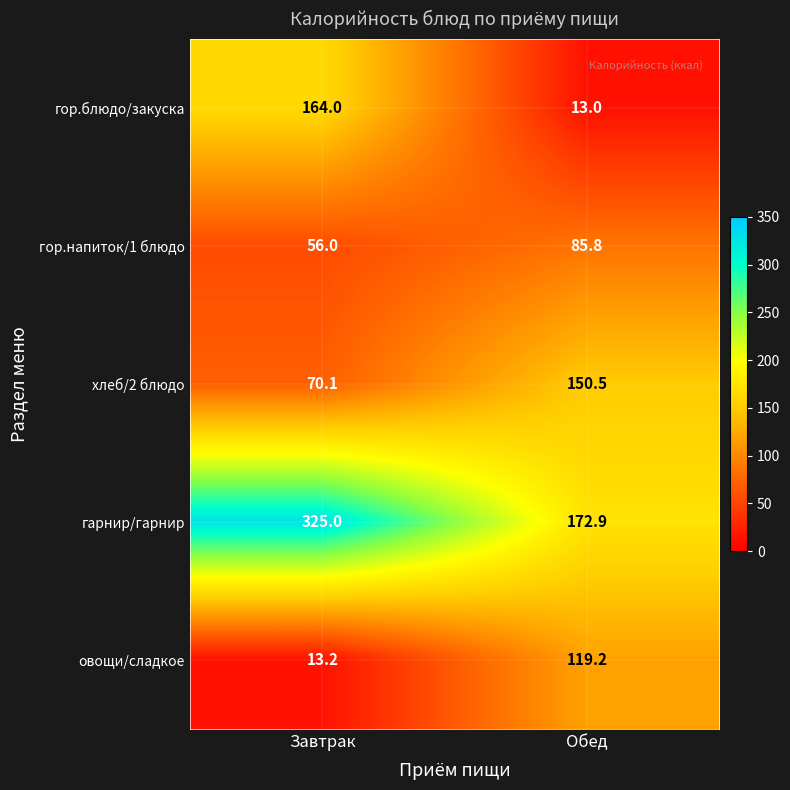

What is the difference between the maximum and minimum values in the овощи/сладкое series?

106.0